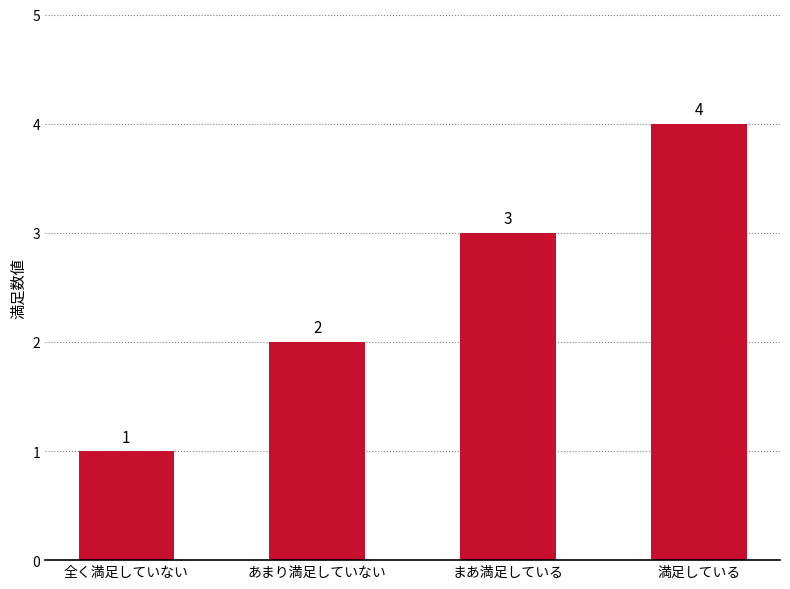

True or false: the data shows 2 at 満足している.

False